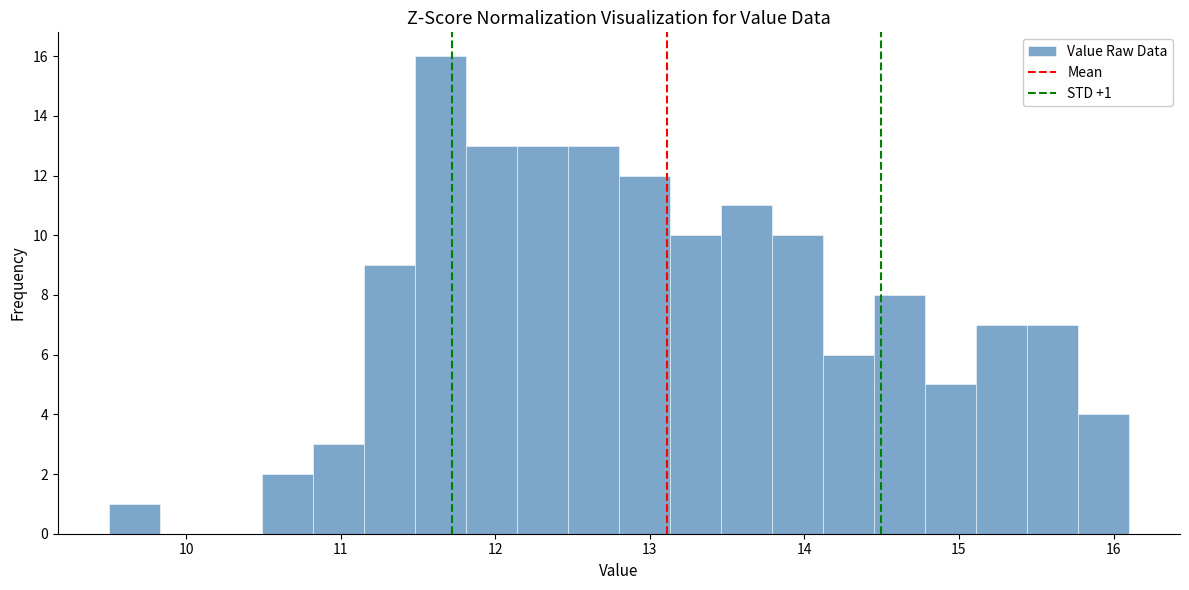

Around what value on the x-axis is the tallest bar? Give the approximate position of its centre, as read against the axis.

11.6